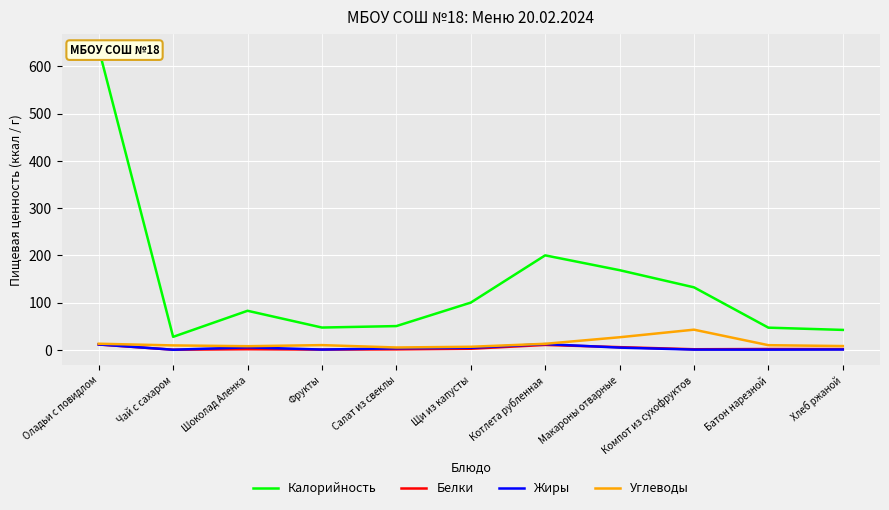

In Жиры, how many points are higher than both neighbors (excluding endpoints)?

2